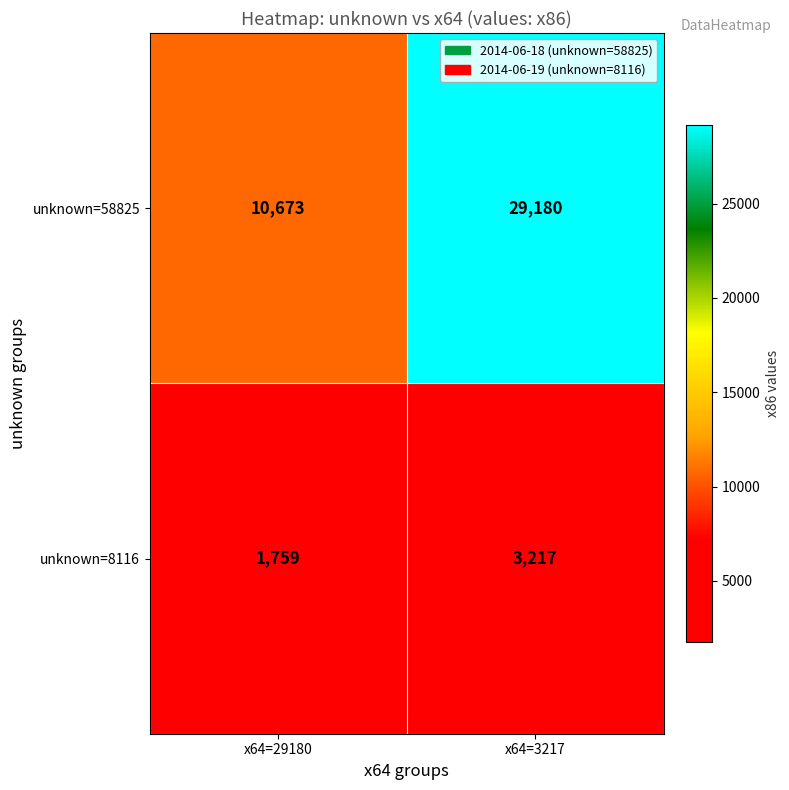

At x64=29180, list the series in order from smallest to largest.

unknown=8116, unknown=58825